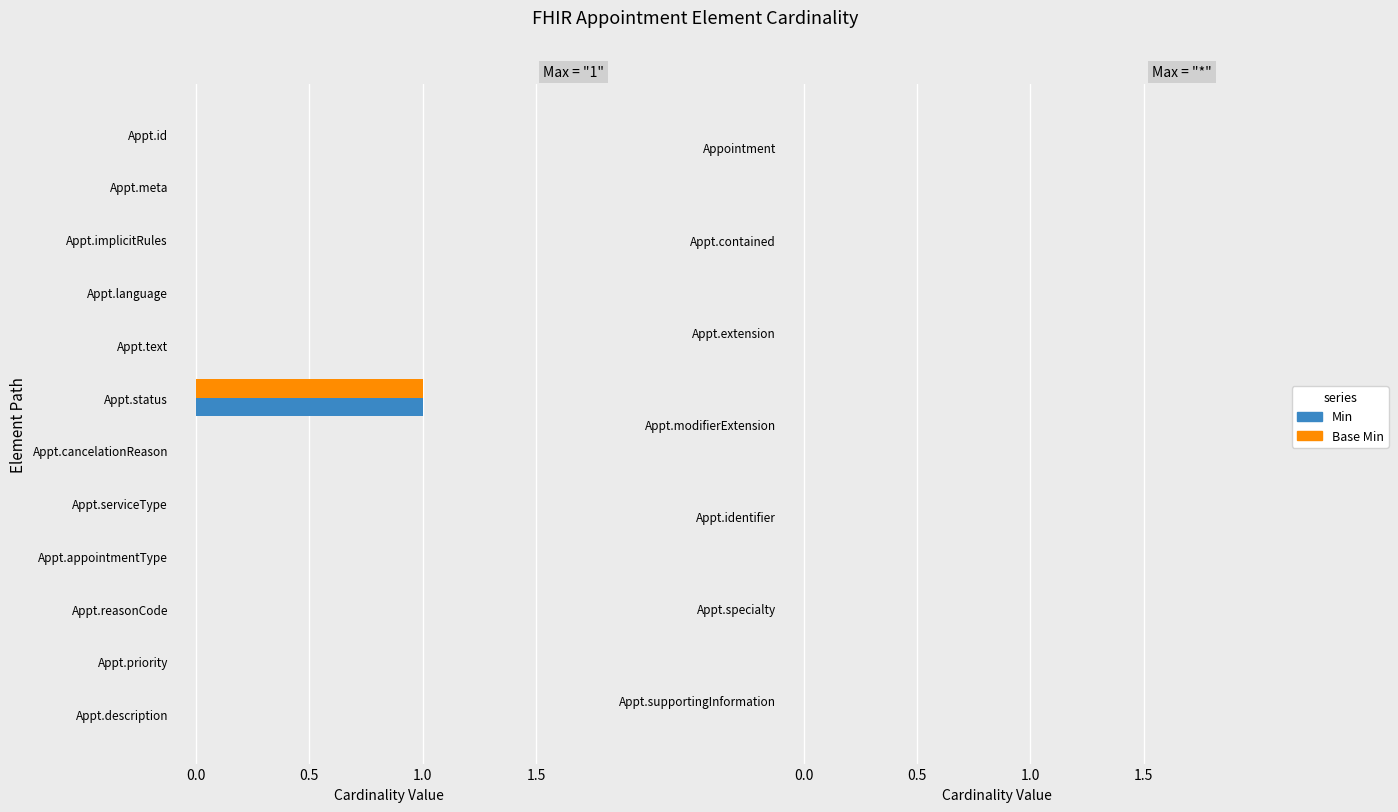

Is it true that Min equals 0 at Appt.description?

True